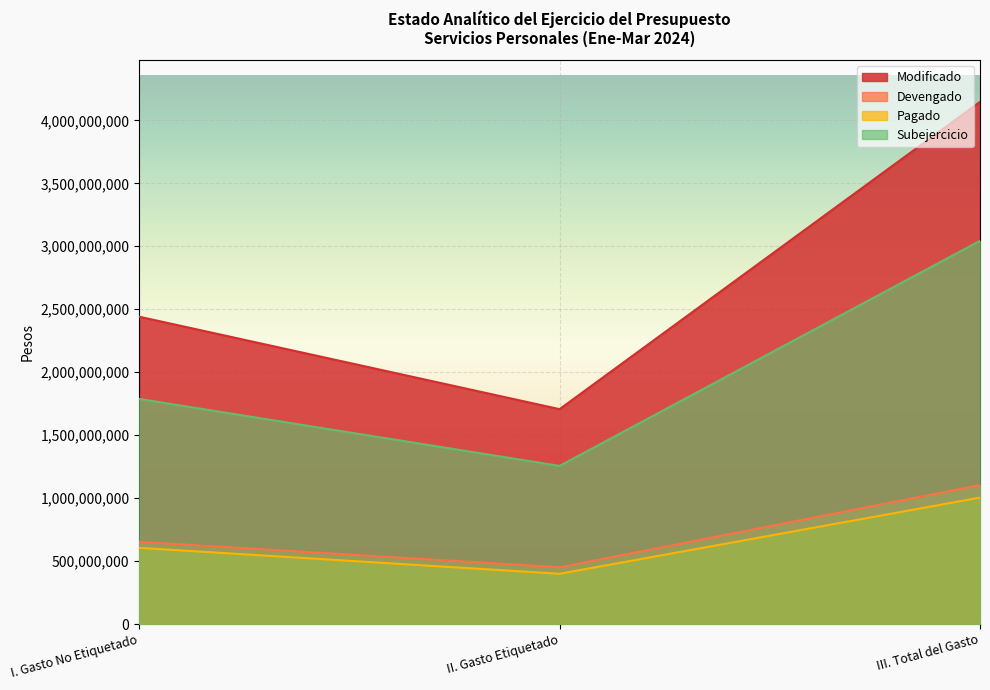

Between I. Gasto No Etiquetado and III. Total del Gasto, which series saw the biggest shift?

Modificado